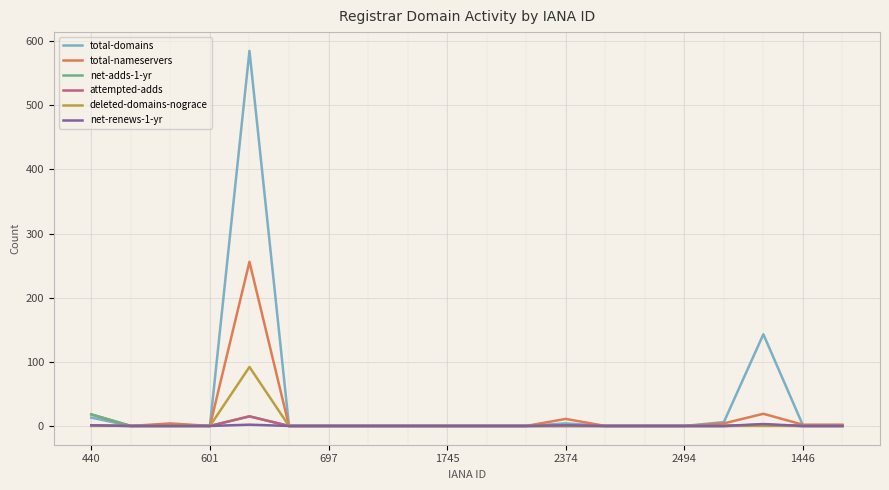

What is the highest value of the total-domains series?

585